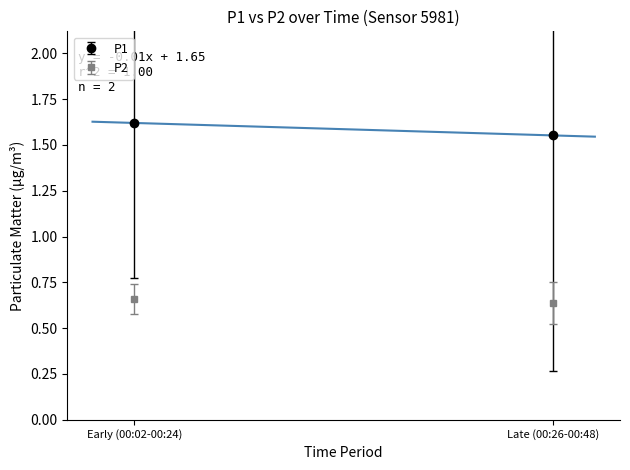

True or false: P2 and P1 cross at least once.

False